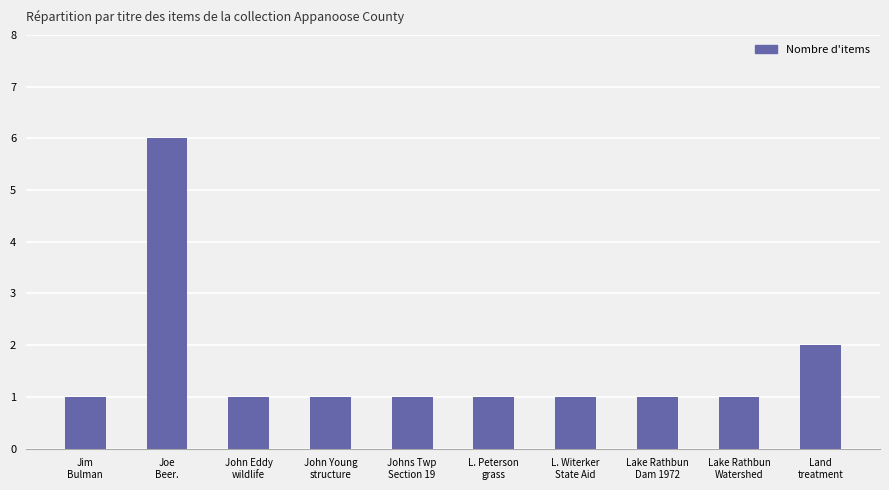

What is the maximum value shown in the chart?

6